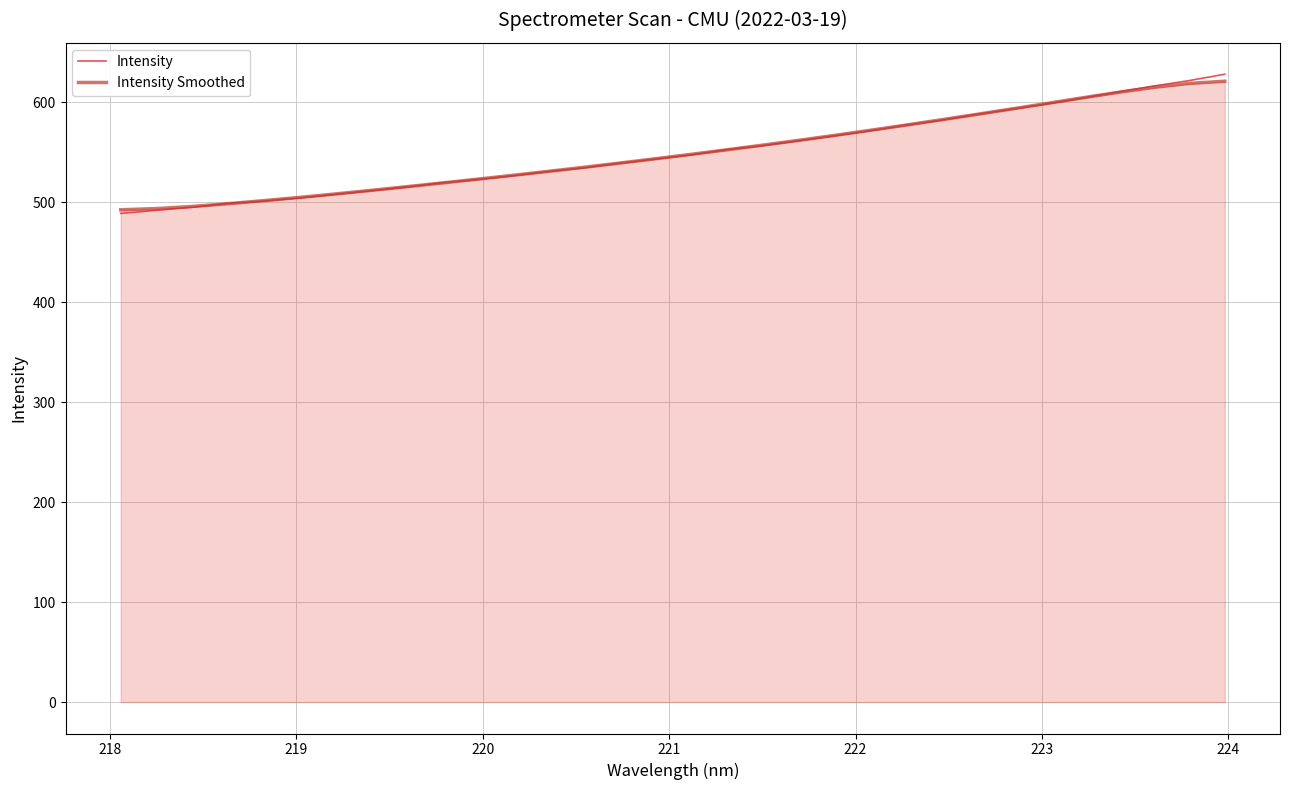

Which series has the widest spread of values?

Intensity